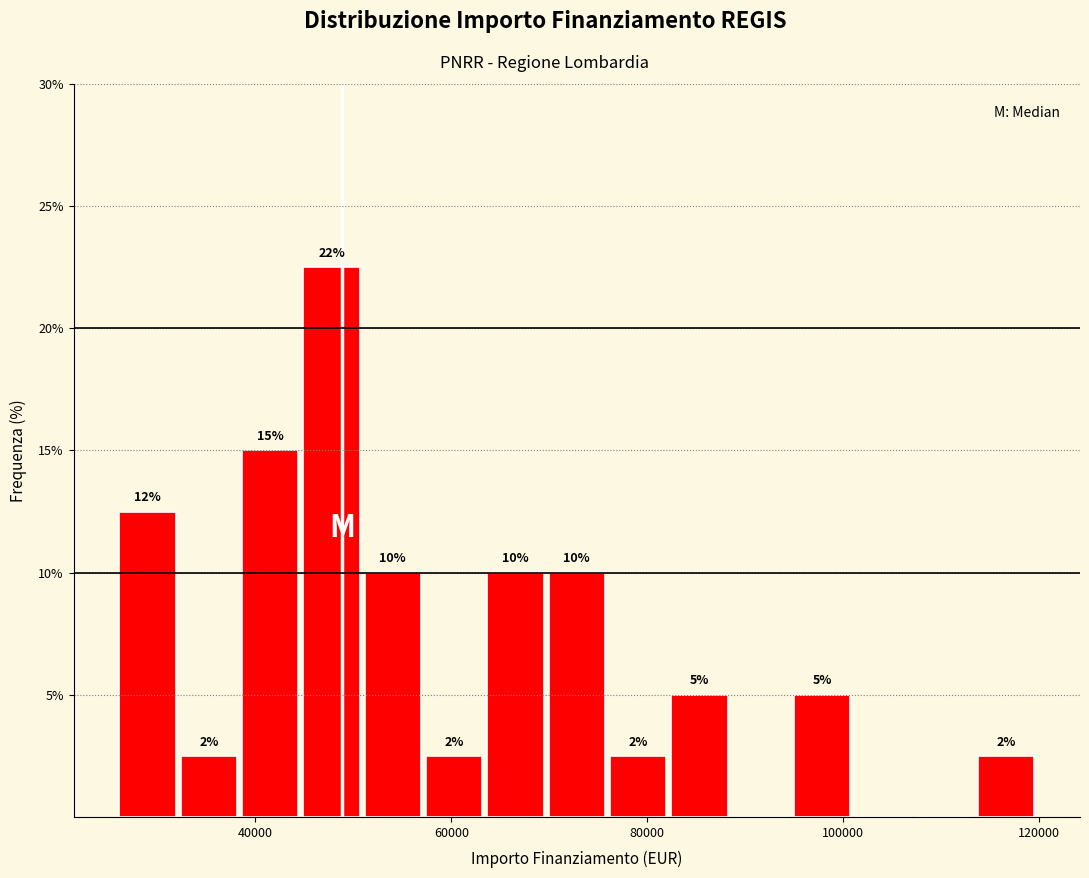

Read against the x-axis, roughly where is the centre of the tallest bar?

48000